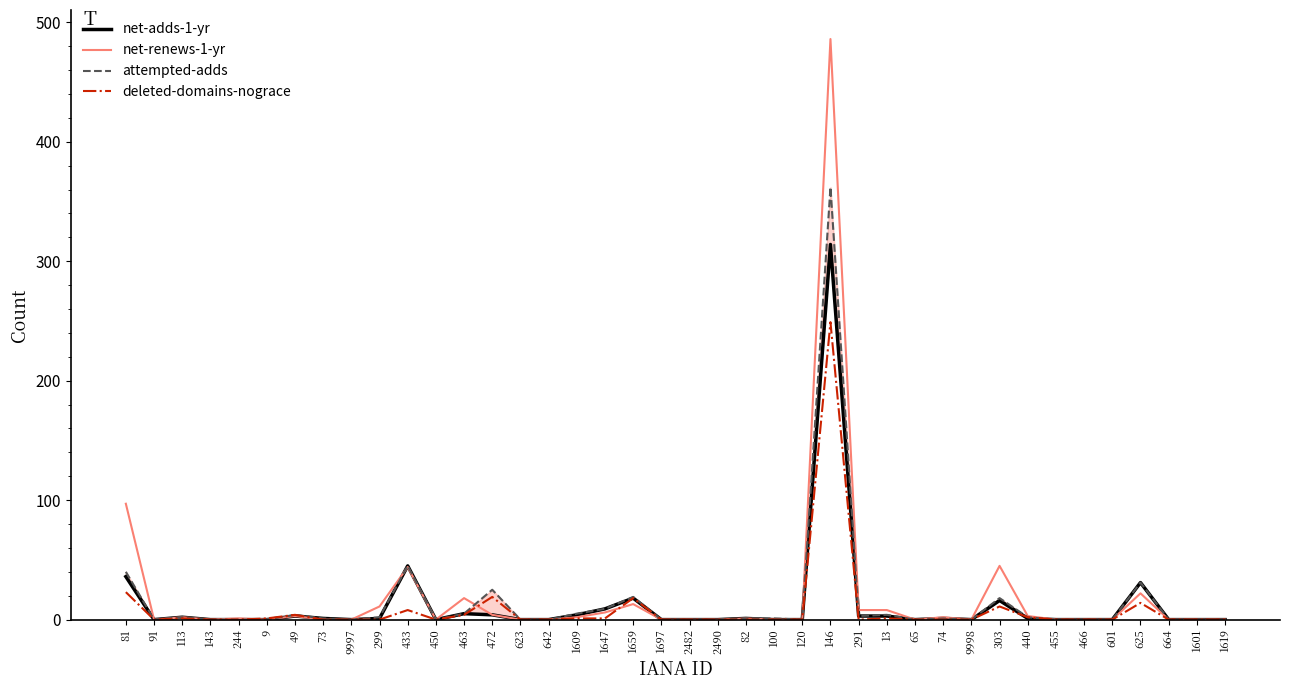

How many values in the net-adds-1-yr series exceed 0?

19